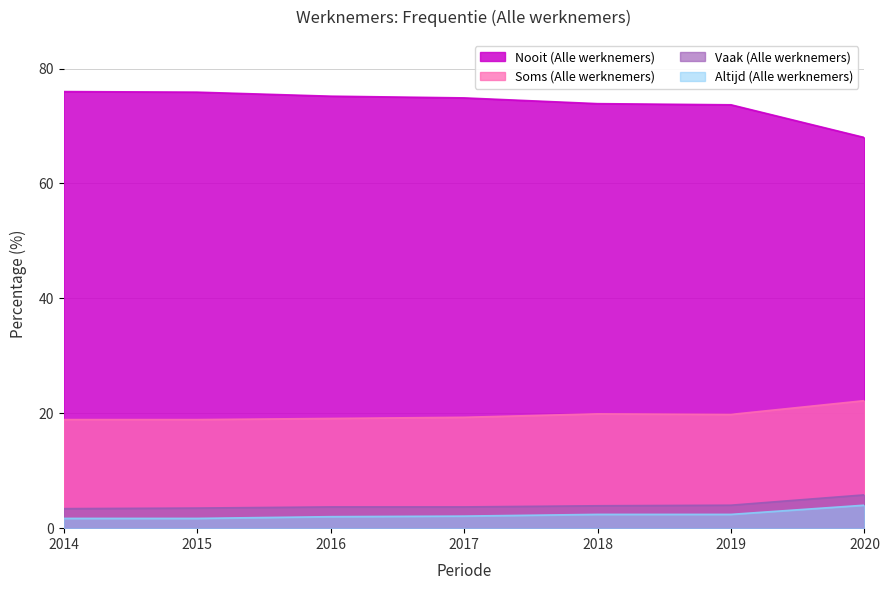

Reading right to left, list all the values displayed in this chart.

Nooit (Alle werknemers): 2020=68.0	2019=73.7	2018=73.9	2017=74.9	2016=75.2	2015=75.9	2014=76.0
Soms (Alle werknemers): 2020=22.2	2019=19.8	2018=19.9	2017=19.3	2016=19.1	2015=18.9	2014=18.9
Vaak (Alle werknemers): 2020=5.8	2019=4.0	2018=3.9	2017=3.7	2016=3.7	2015=3.5	2014=3.4
Altijd (Alle werknemers): 2020=4.0	2019=2.4	2018=2.4	2017=2.1	2016=2.0	2015=1.7	2014=1.7